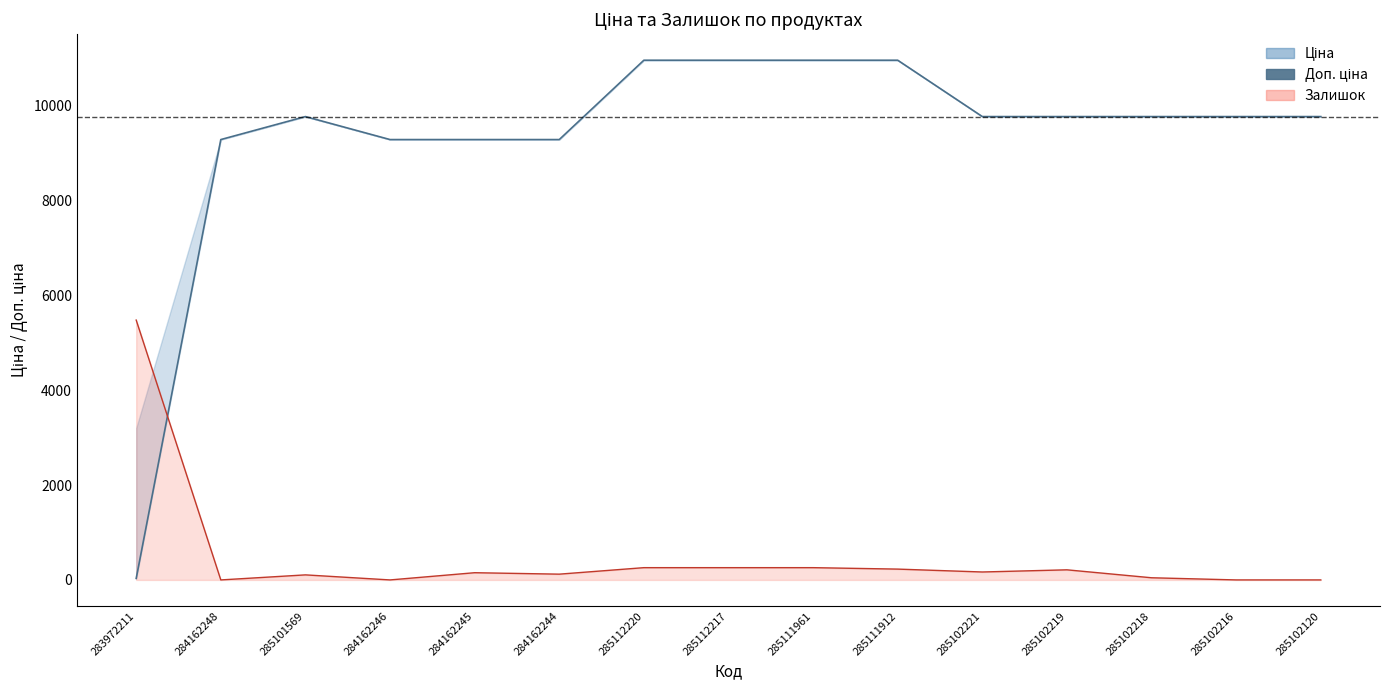

What is the change in value from 285112217 to 285102120?

-1188.9